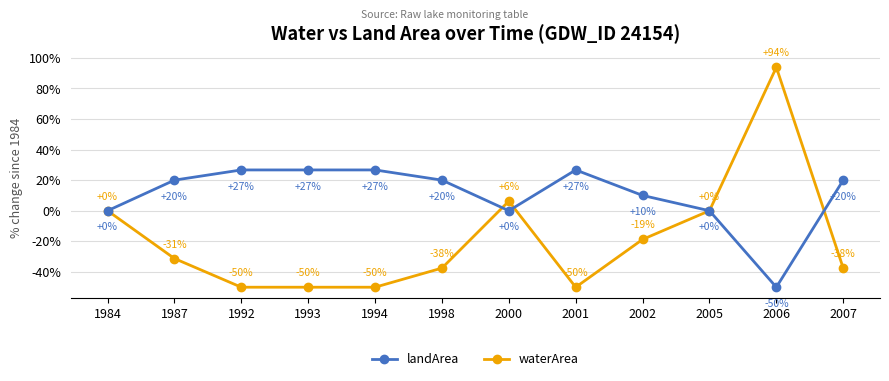

List the series in order of their overall mean, highest first.

landArea, waterArea